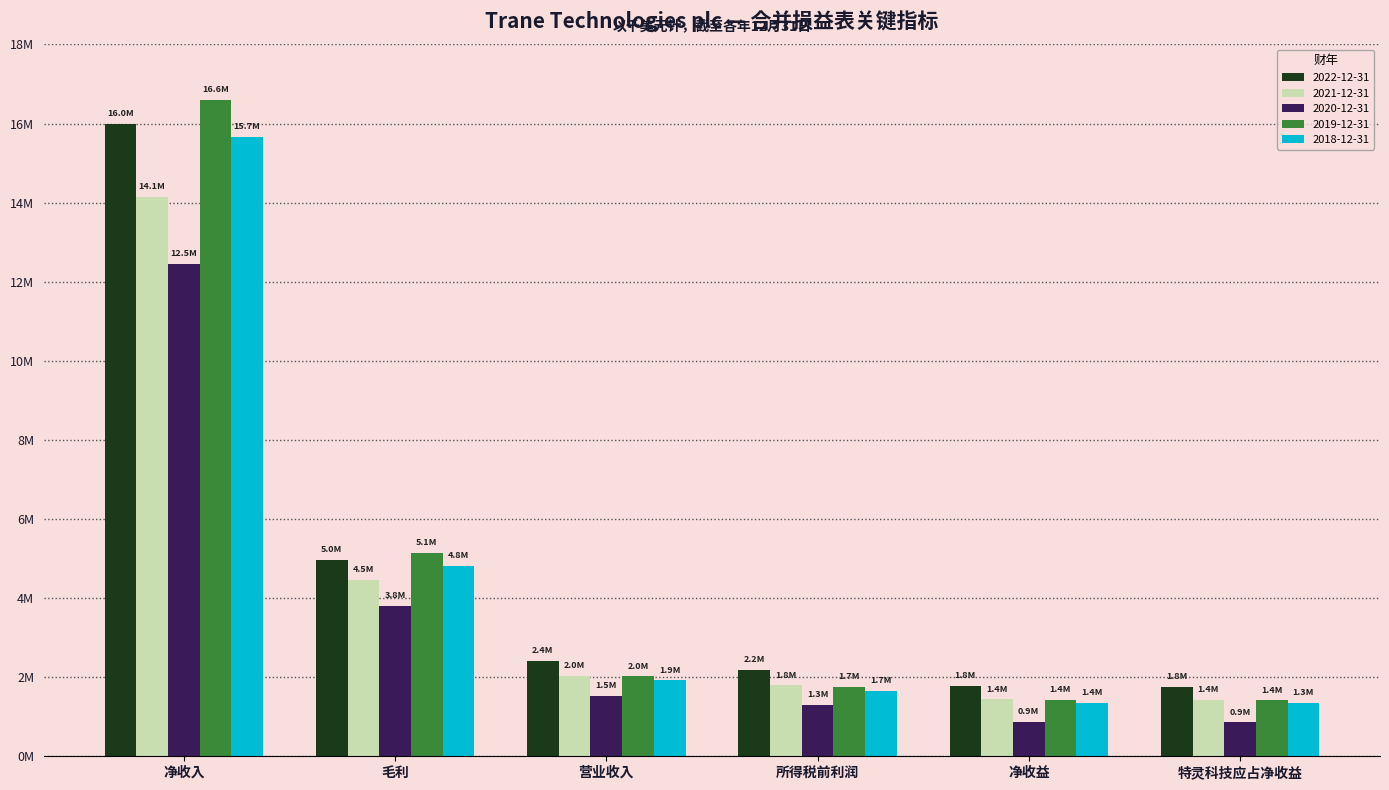

What are all the series names shown in the legend?

2022-12-31, 2021-12-31, 2020-12-31, 2019-12-31, 2018-12-31